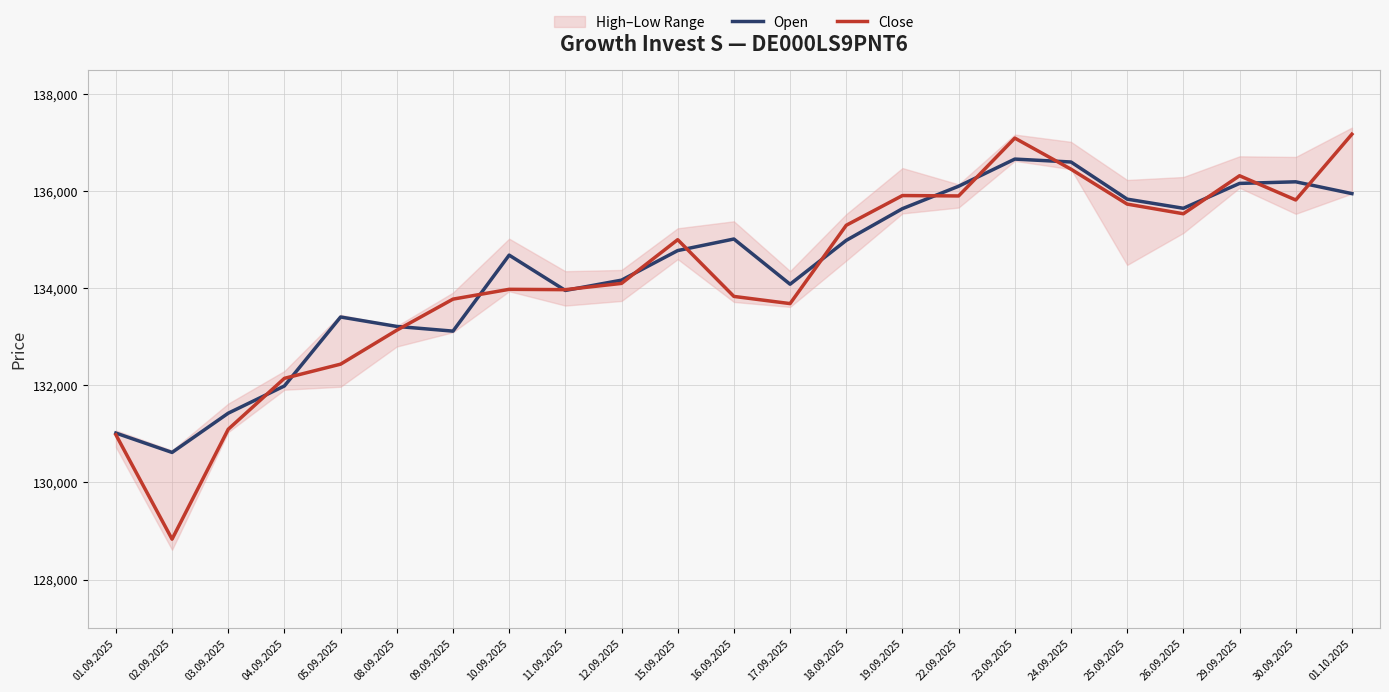

List the series in order of their overall mean, lowest first.

Close, Open